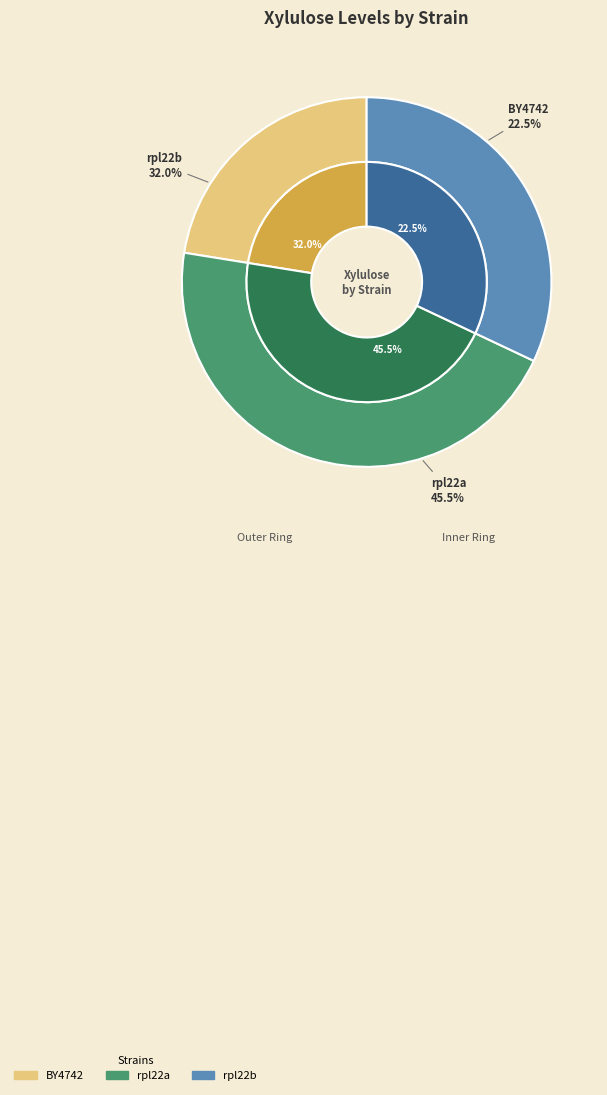

To the nearest percent, what portion does BY4742 represent?

22%